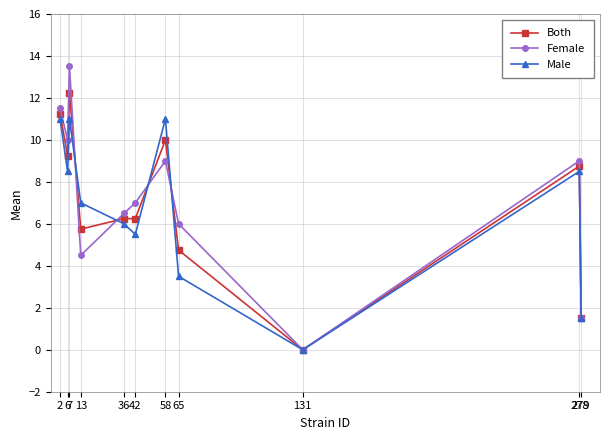

What is the difference between the maximum and minimum values in the Male series?

11.0